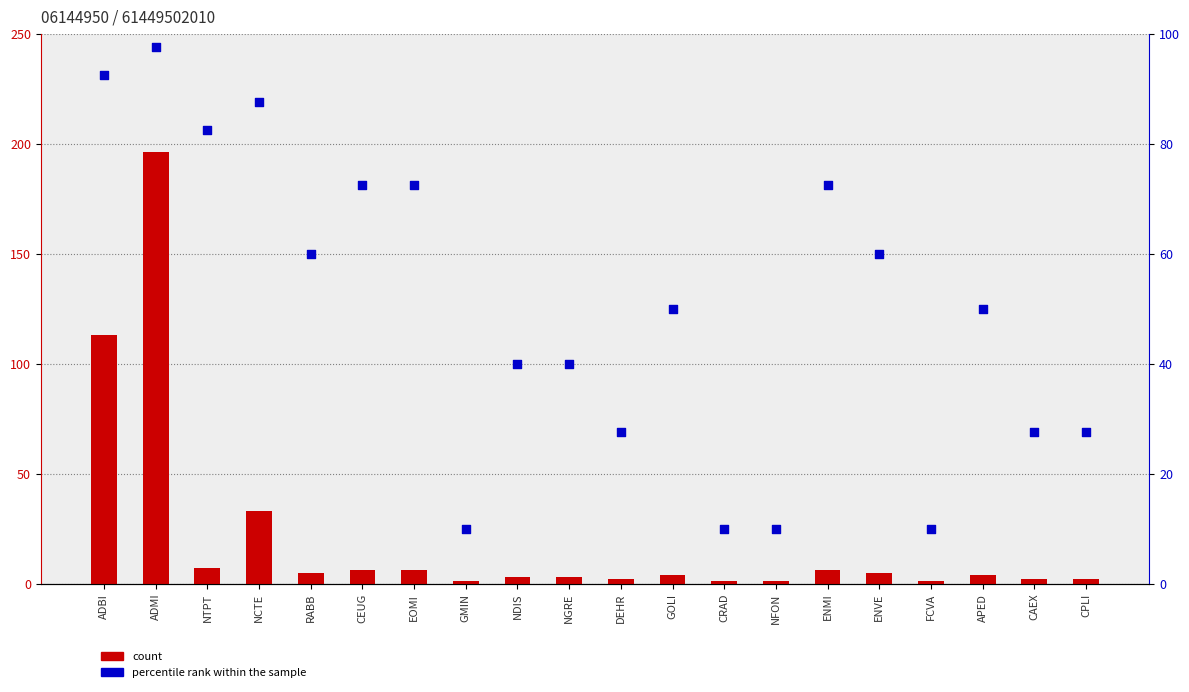

At how many categories does at least one series exceed 188?

1